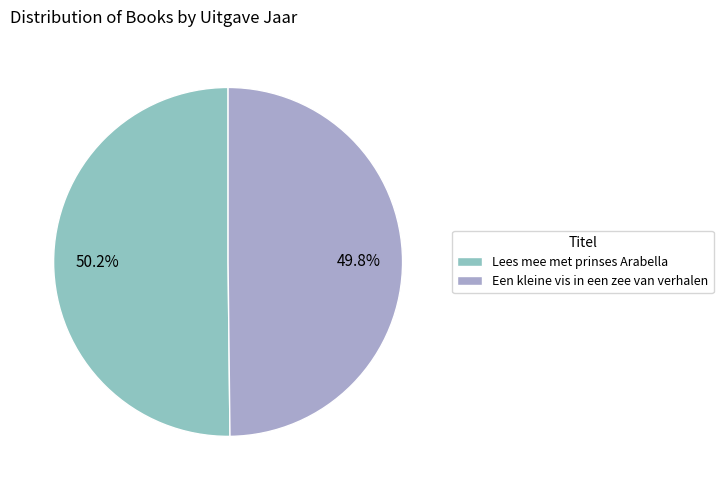

How many segments does this pie chart have?

2